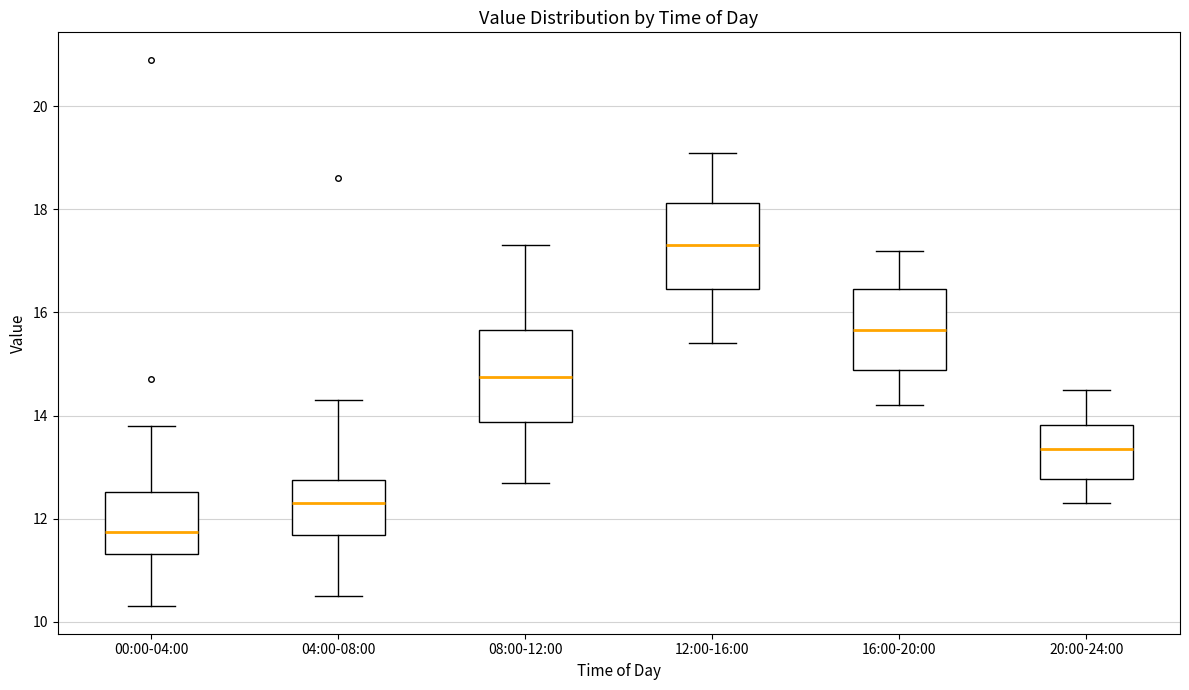

Which box's median line is the lowest?

00:00-04:00